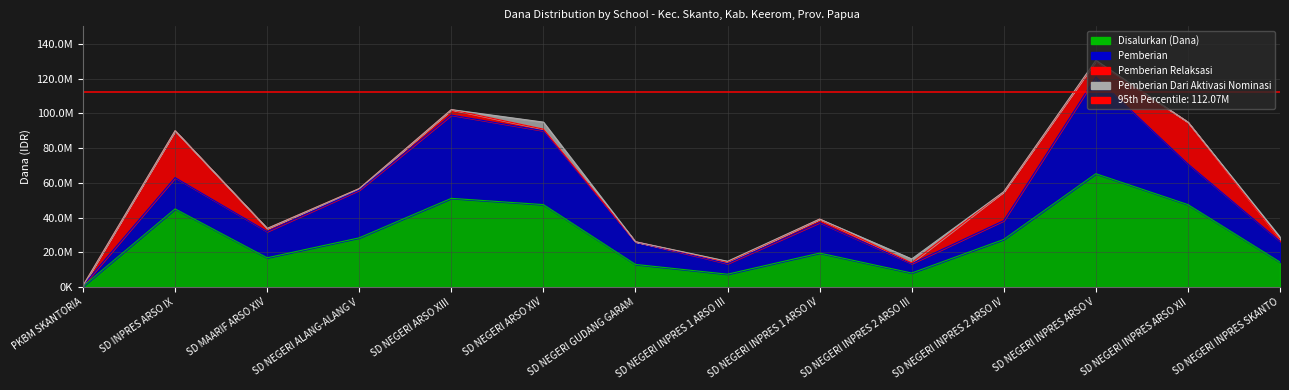

At which label does Pemberian Relaksasi first exceed 1800000?

SD INPRES ARSO IX